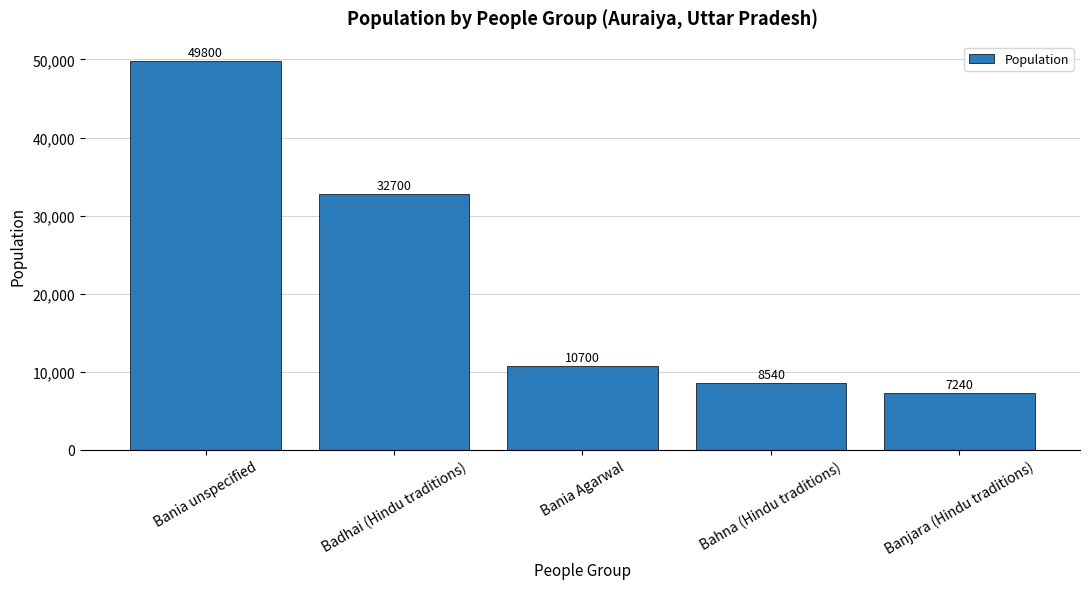

What is the value of the 3rd bar from the left?

10700